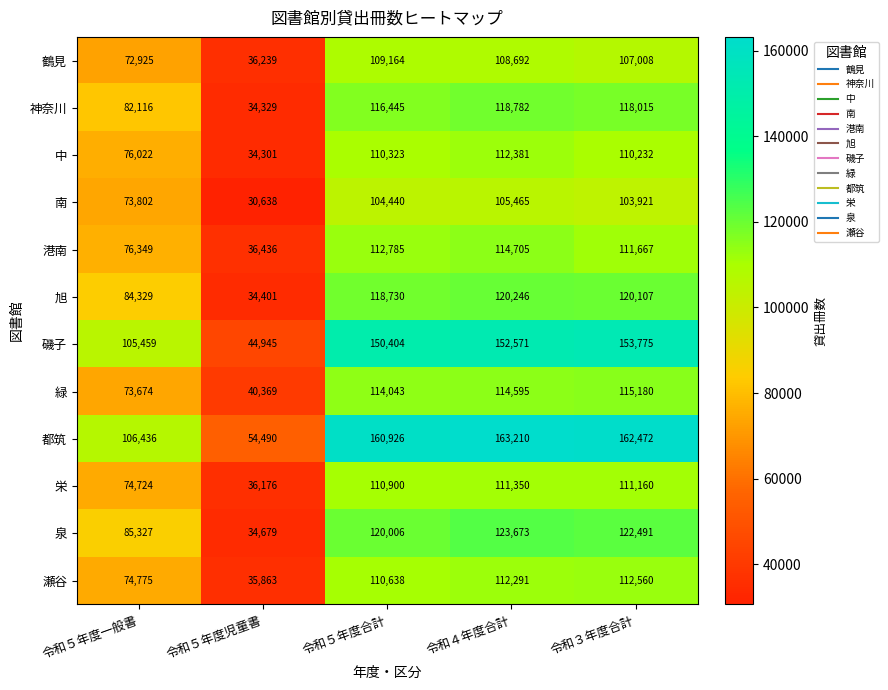

What is the difference between the maximum and minimum values in the 緑 series?

74811